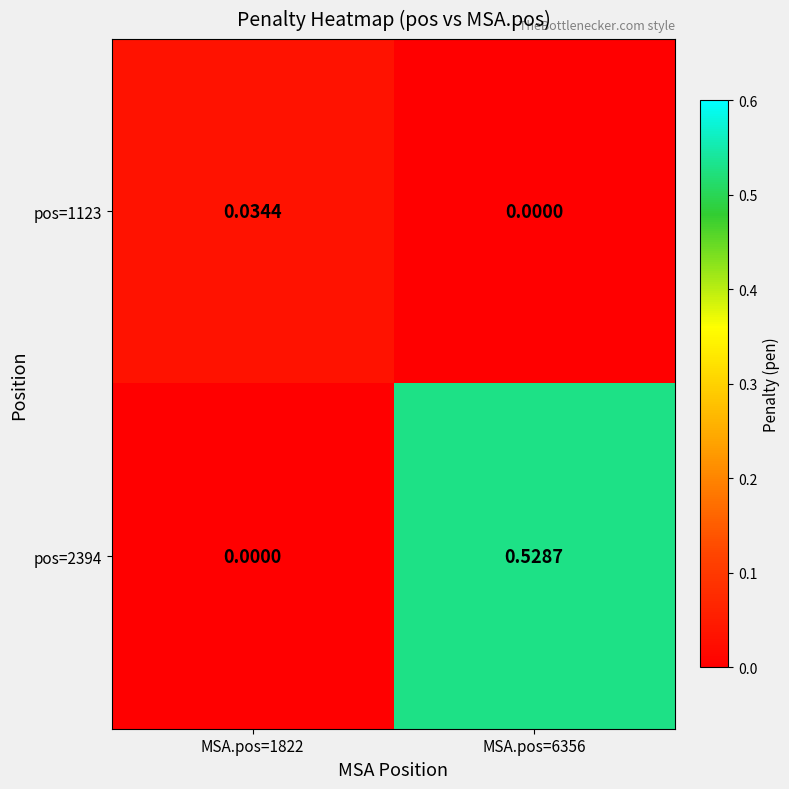

How many data points does each series have?

2